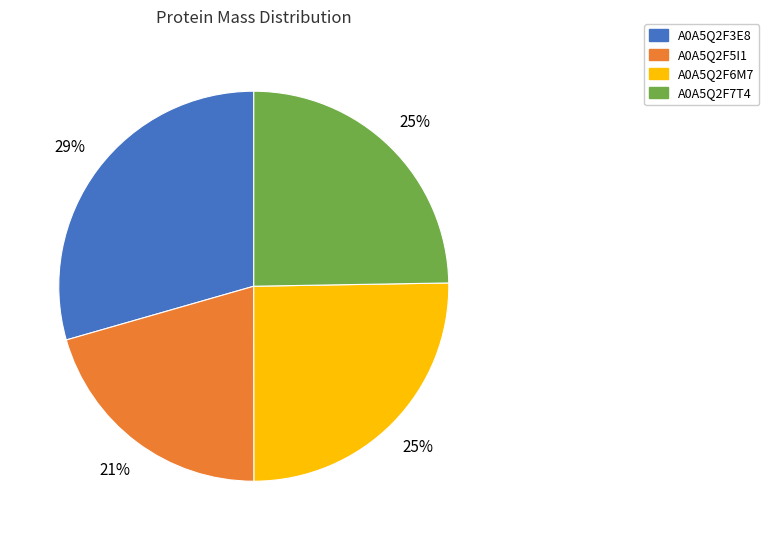

Which category has the biggest portion of the pie?

A0A5Q2F3E8